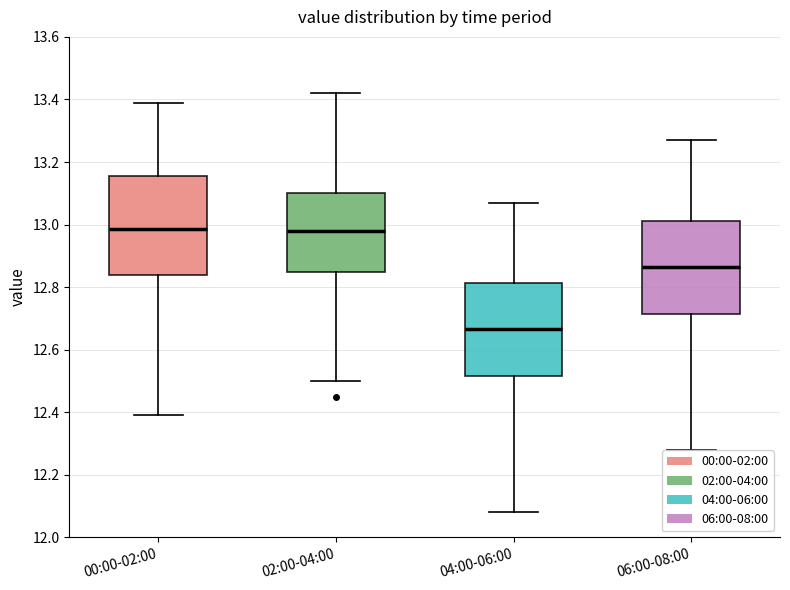

Reading left to right, transcribe this box plot: for each box, give where its median line is, the range the box spans, and where its two whiskers end, as read against the y-axis. The values are not printed on the chart, so give them approximately, as read against the axis.

00:00-02:00: median 12.98, box 12.84 to 13.16, whiskers 12.40 to 13.40
02:00-04:00: median 12.98, box 12.86 to 13.10, whiskers 12.50 to 13.42
04:00-06:00: median 12.66, box 12.52 to 12.82, whiskers 12.08 to 13.08
06:00-08:00: median 12.86, box 12.72 to 13.02, whiskers 12.28 to 13.28